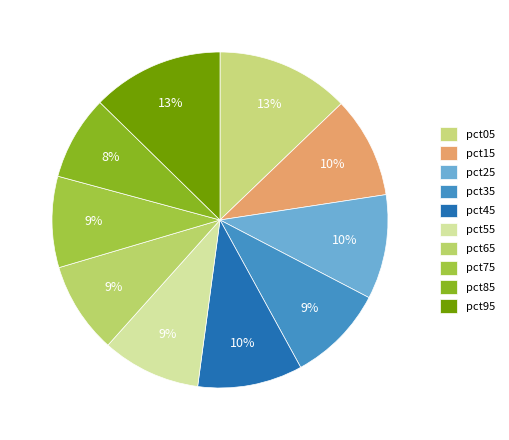

How many segments does this pie chart have?

10